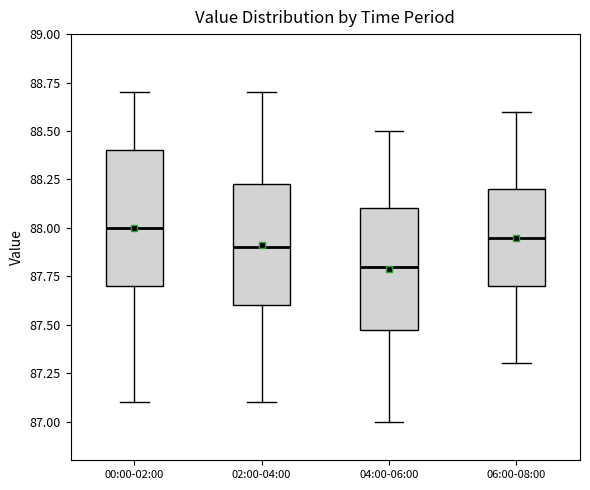

Reading left to right, read every box against the y-axis: the position of its median line, the range the box covers, and the ends of its whiskers. The values are not printed on the chart, so give them approximately, as read against the axis.

00:00-02:00: median 88.00, box 87.70 to 88.40, whiskers 87.10 to 88.70
02:00-04:00: median 87.90, box 87.60 to 88.25, whiskers 87.10 to 88.70
04:00-06:00: median 87.80, box 87.50 to 88.10, whiskers 87.00 to 88.50
06:00-08:00: median 87.95, box 87.70 to 88.20, whiskers 87.30 to 88.60